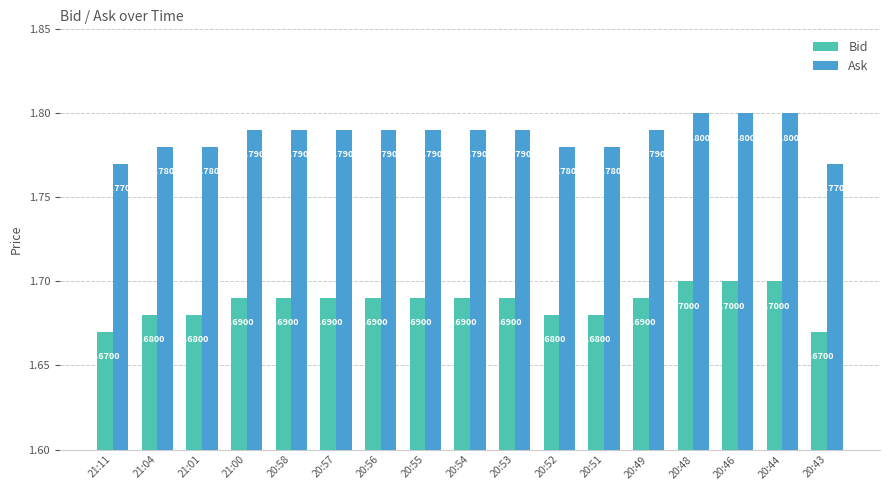

What is the label of the 9th bar from the left?

20:54